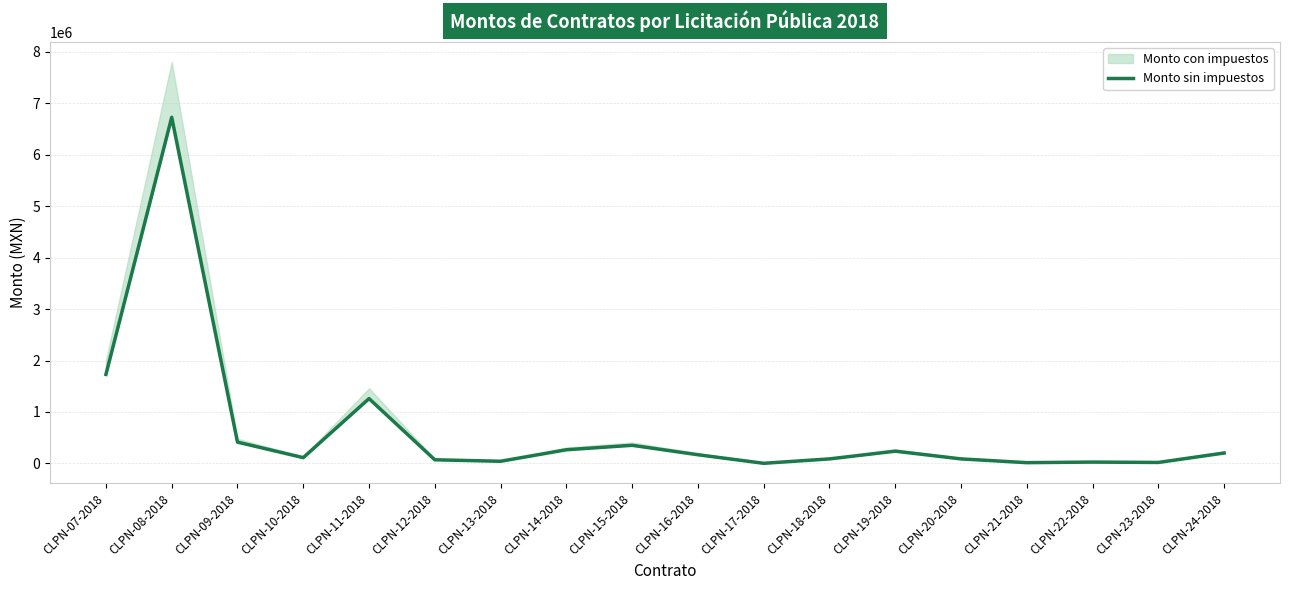

Between CLPN-12-2018 and CLPN-21-2018, which is larger?

CLPN-12-2018